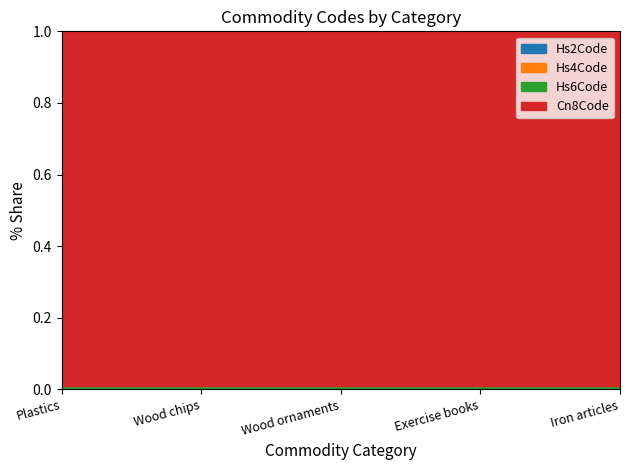

At Iron articles, list the series in order from largest to smallest.

Cn8Code, Hs6Code, Hs4Code, Hs2Code